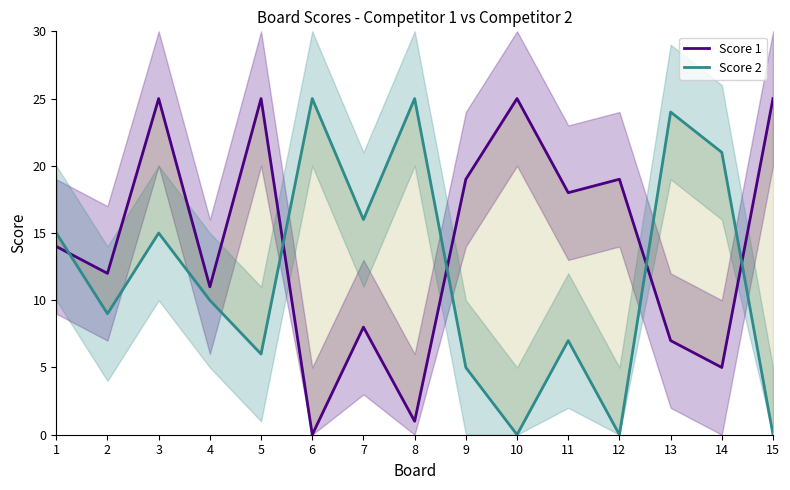

What is the average value of the Score 2 series?

12